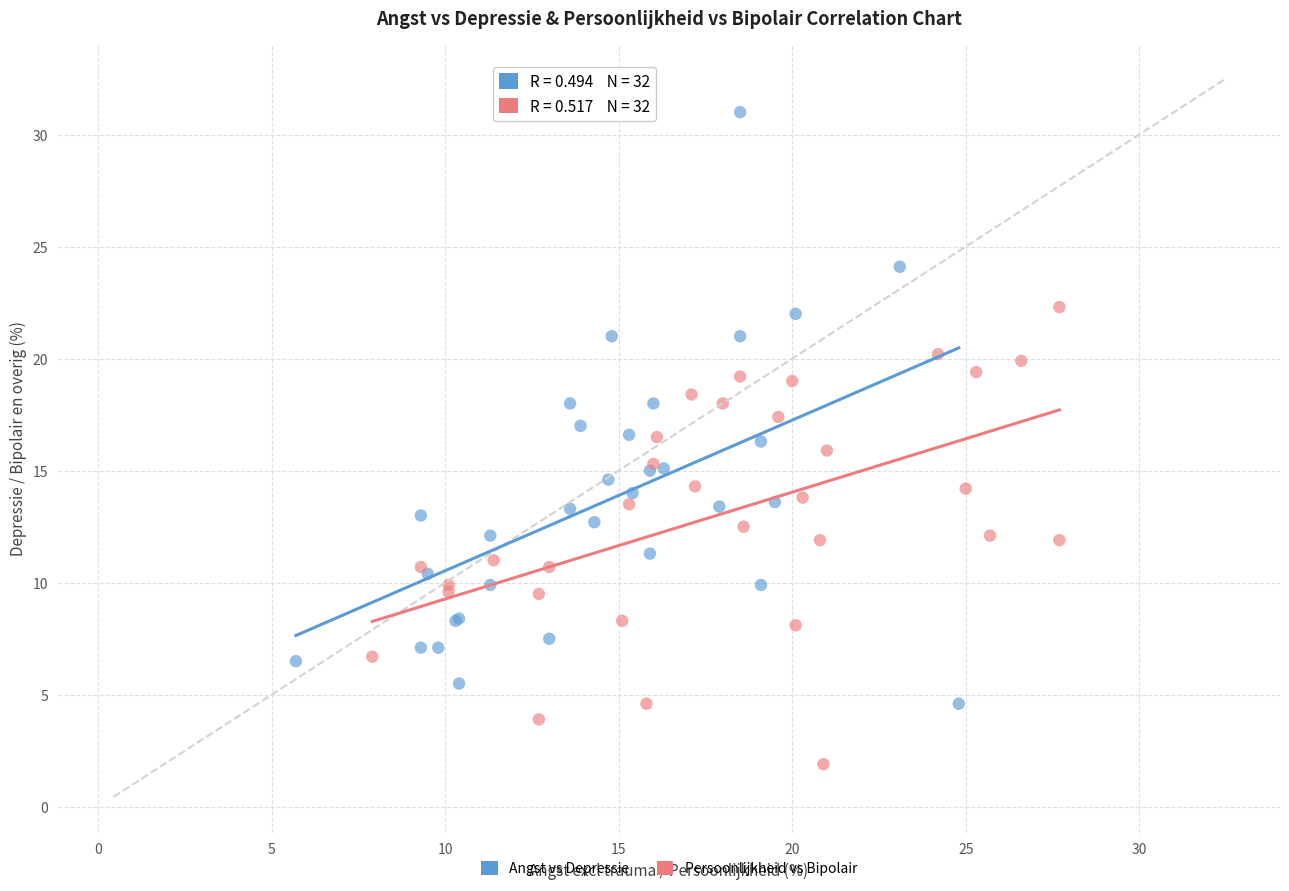

Which series has the widest spread of Y values?

Angst vs Depressie